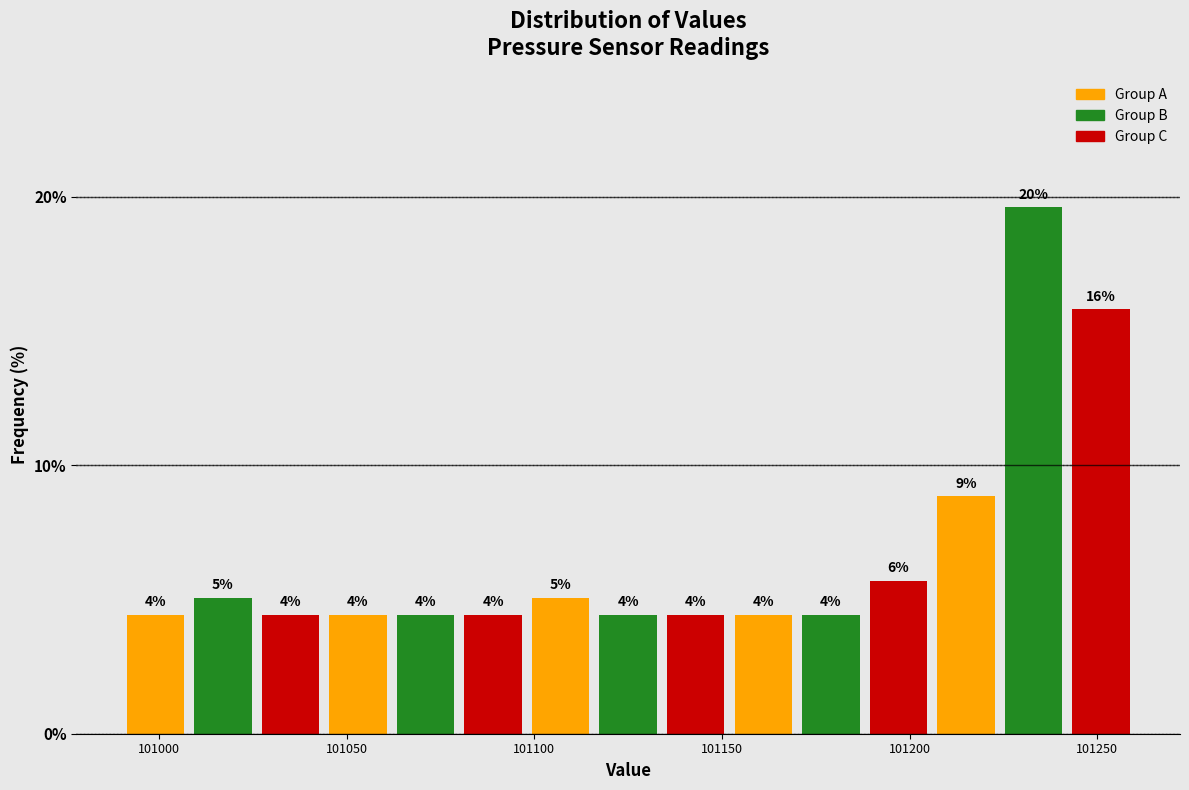

Read against the x-axis, roughly where is the centre of the tallest bar?

101235